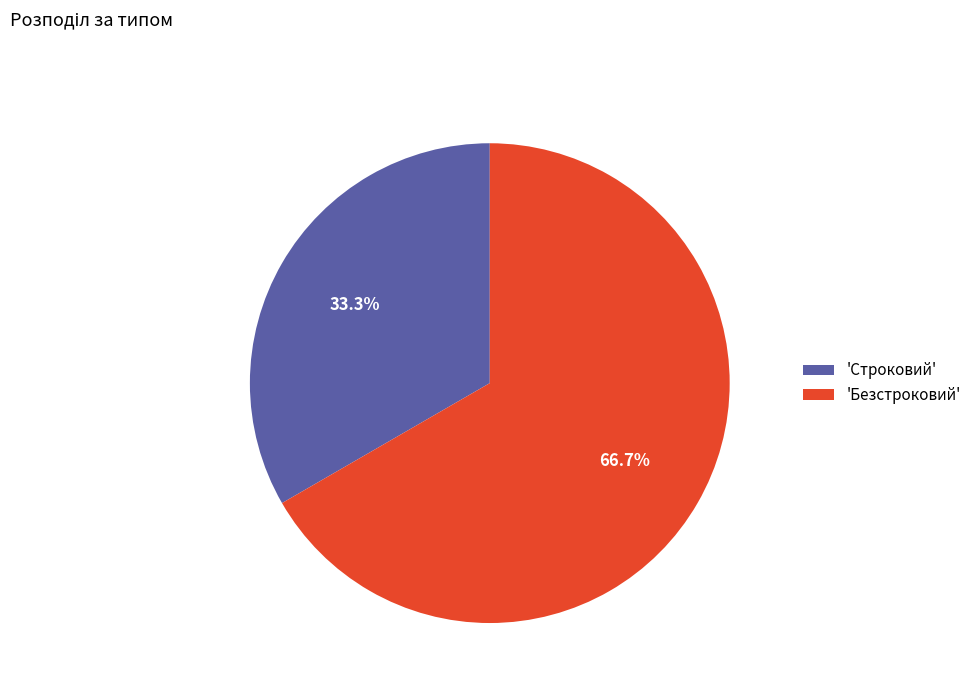

Between 'Безстроковий' and 'Строковий', which is larger?

'Безстроковий'